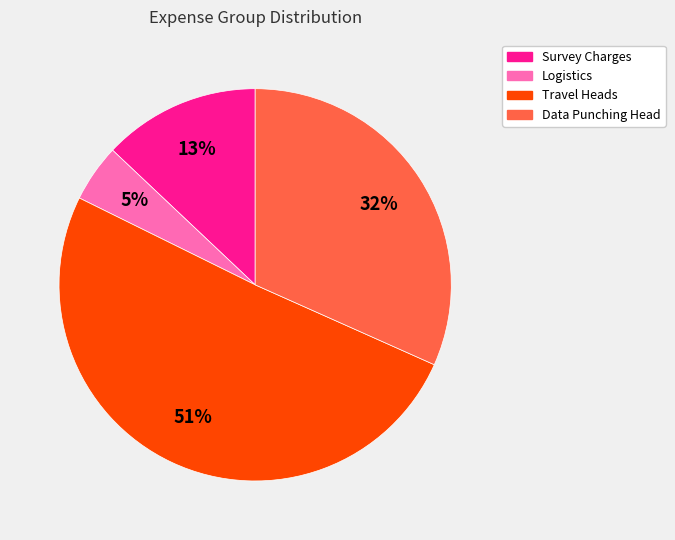

To the nearest percent, what is the difference between the largest and smallest slice percentages?

46%